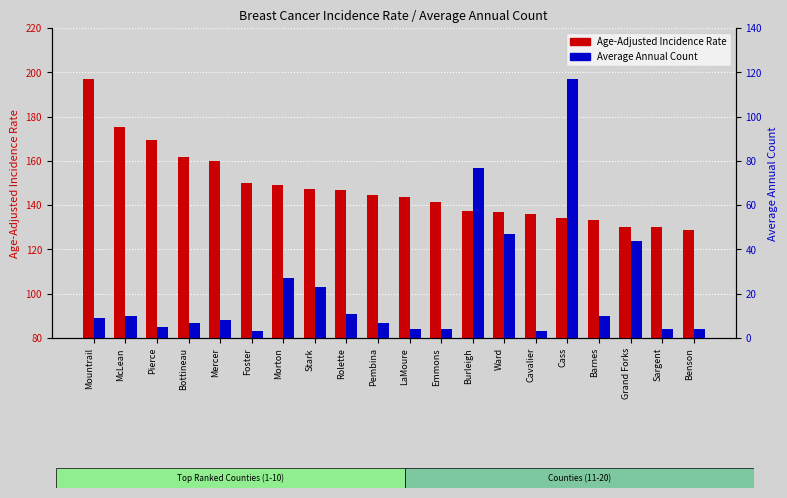

Reading right to left, what are all the values shown in this chart?

Age-Adjusted Incidence Rate: 128.8	130.2	130.2	133.4	134.4	135.9	137.1	137.5	141.6	143.9	144.4	146.9	147.3	149.1	150.0	160.0	161.7	169.3	175.4	197.0
Average Annual Count: 4.0	4.0	44.0	10.0	117.0	3.0	47.0	77.0	4.0	4.0	7.0	11.0	23.0	27.0	3.0	8.0	7.0	5.0	10.0	9.0